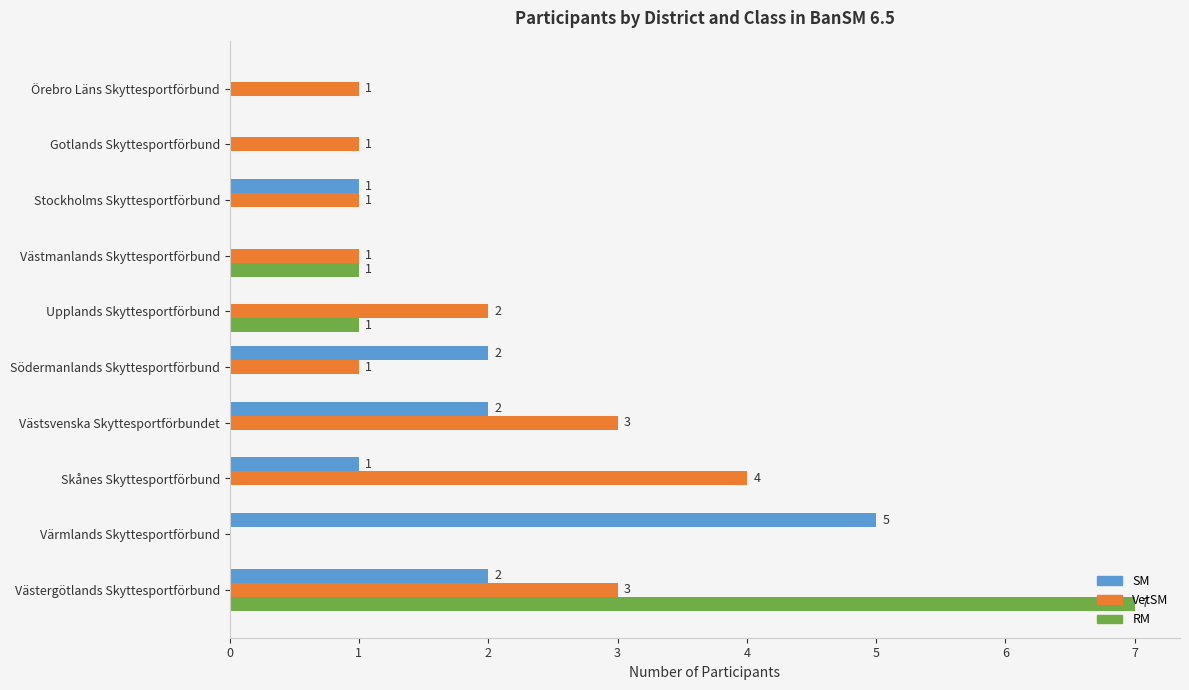

Which series changed the most between Stockholms Skyttesportförbund and Örebro Läns Skyttesportförbund?

SM